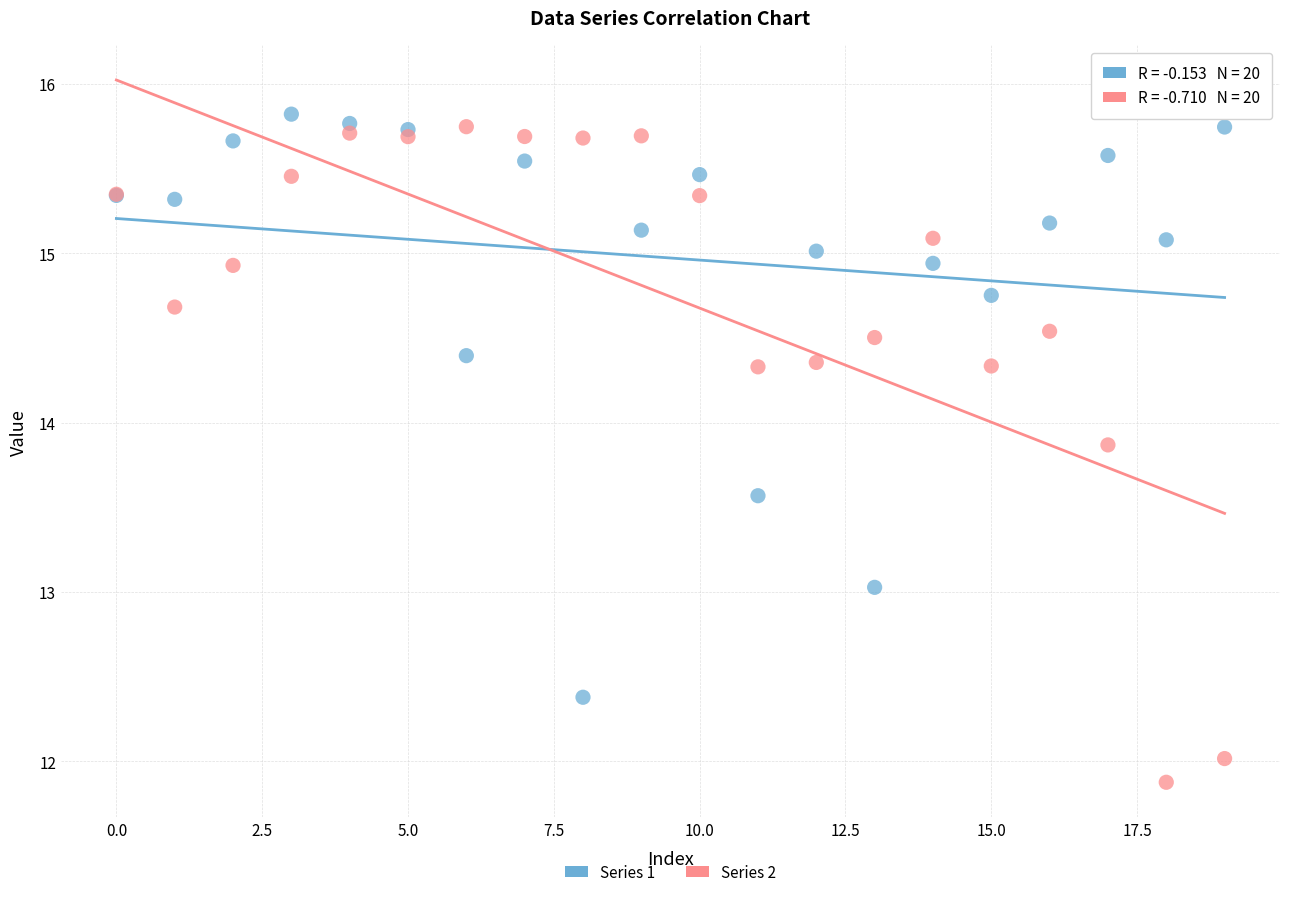

Which series has the widest spread of Y values?

Series 2